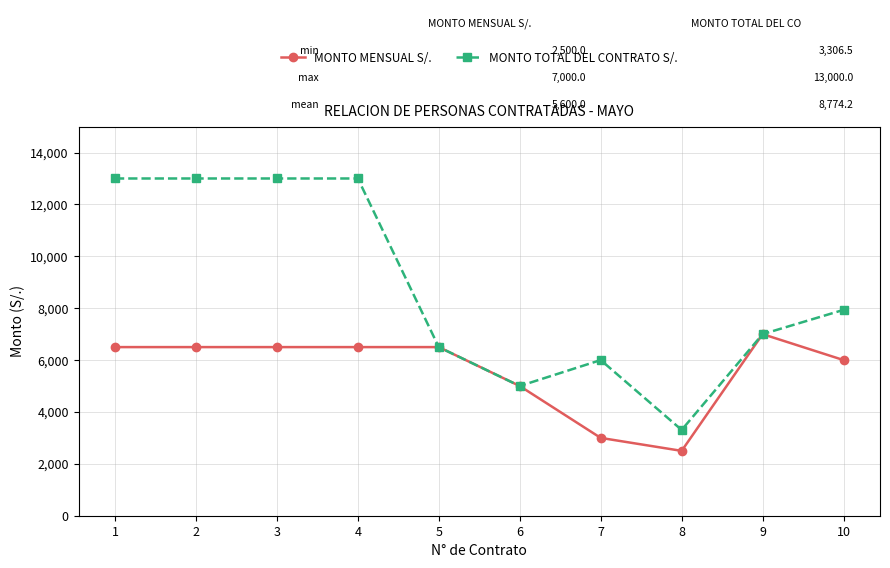

Where does the MONTO TOTAL DEL CONTRATO S/. series first go above 7935?

1